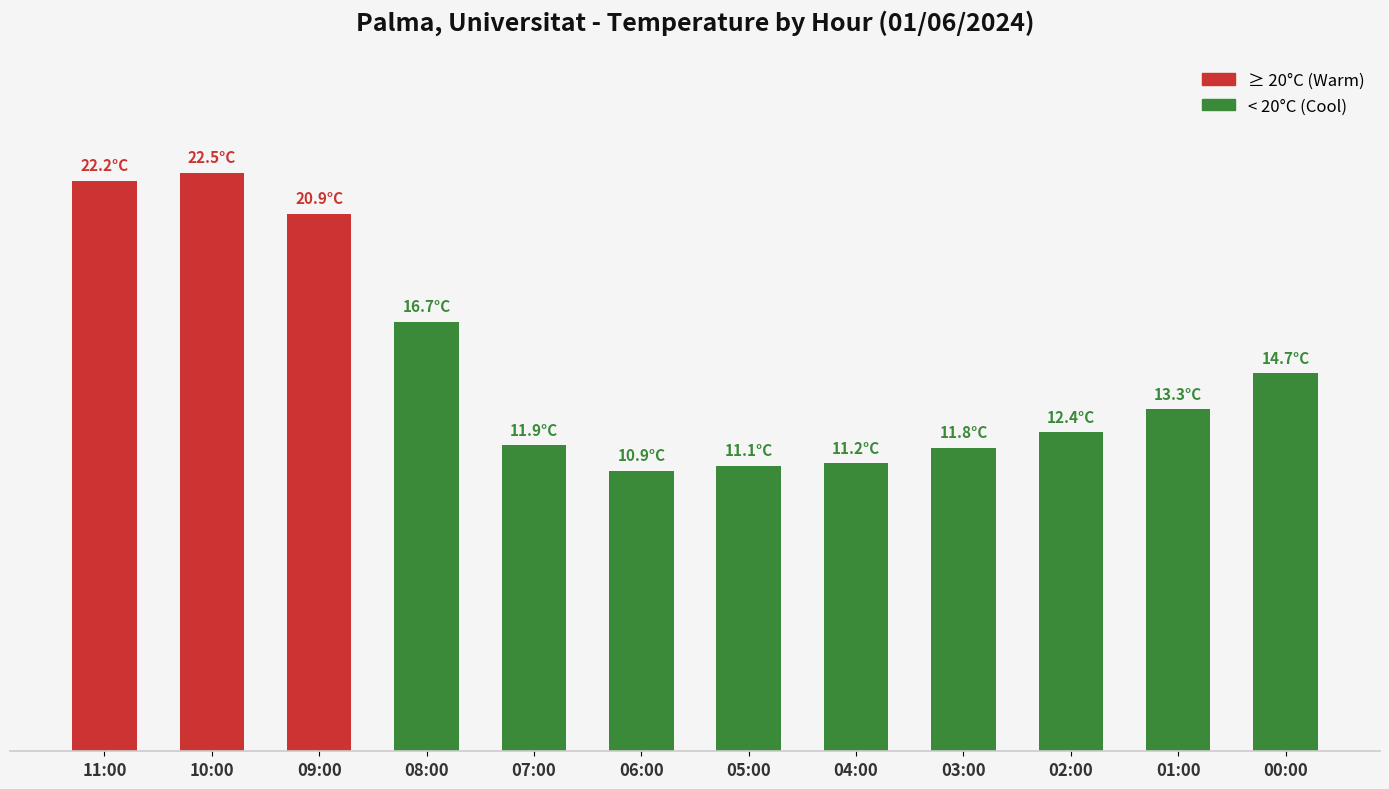

What is the difference between the maximum and minimum values?

11.6